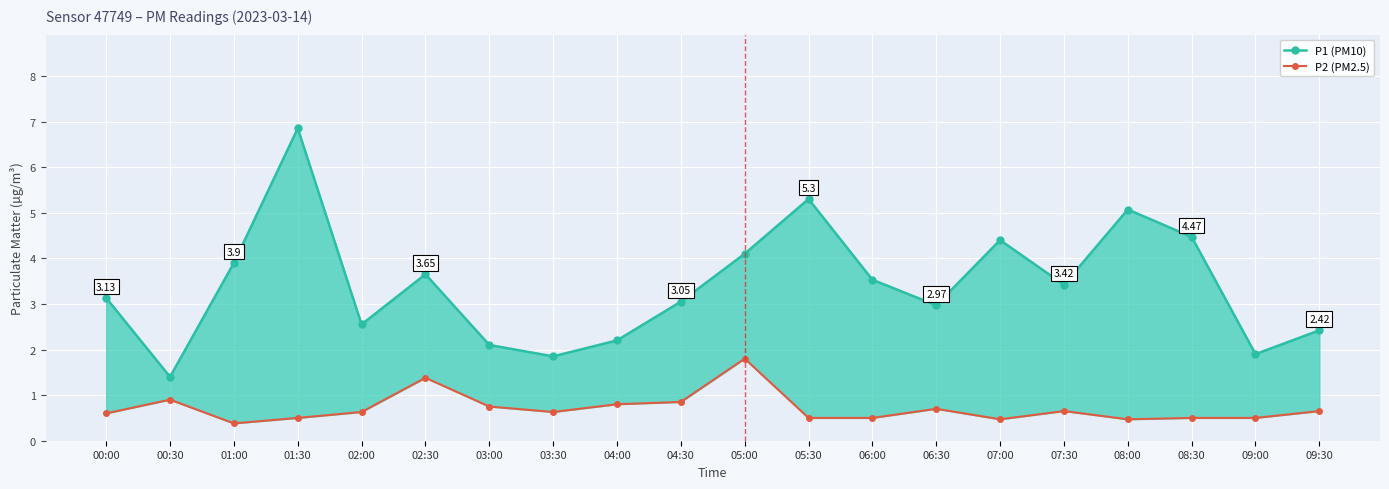

True or false: P2 (PM2.5) has a value of 0.4 at 01:00.

True